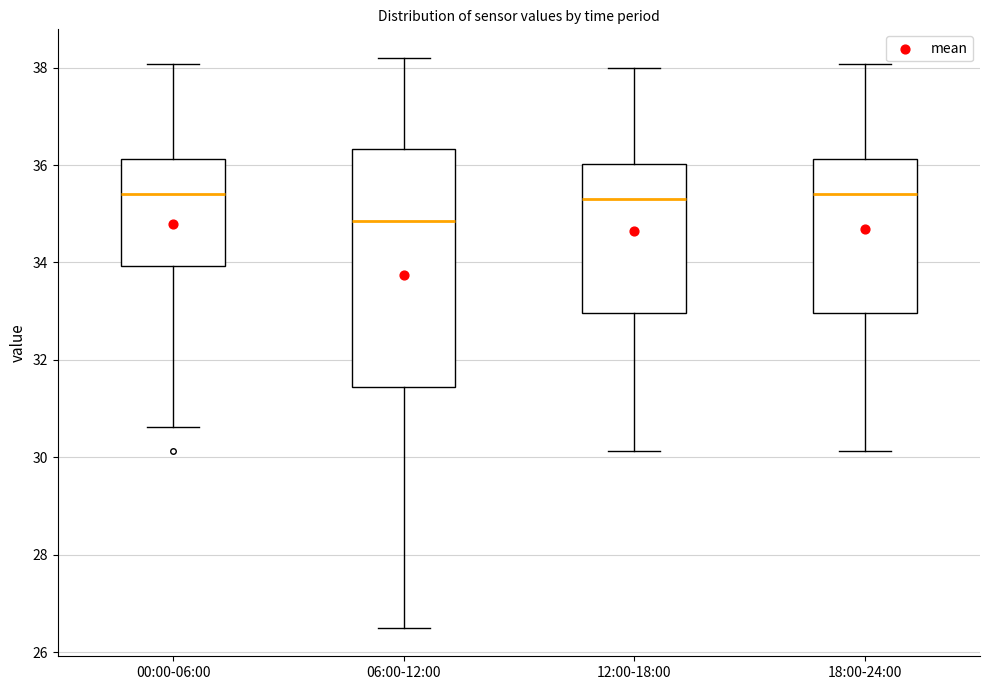

Which box has the lowest median line?

06:00-12:00